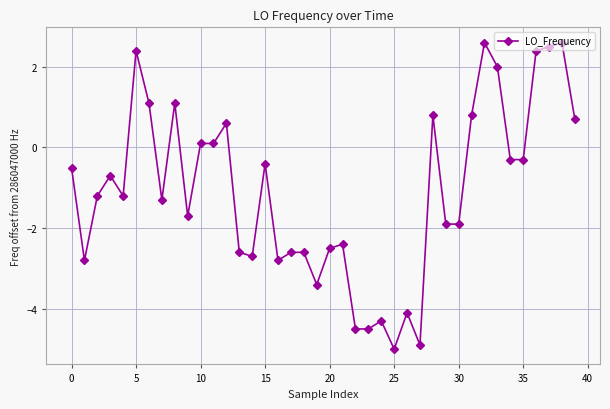

How many positive values are there?

14